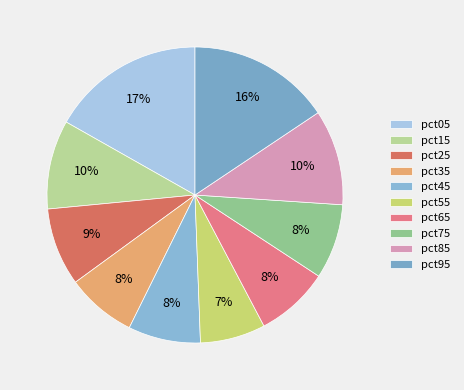

What percentage is NOT represented by pct55?

92.9%